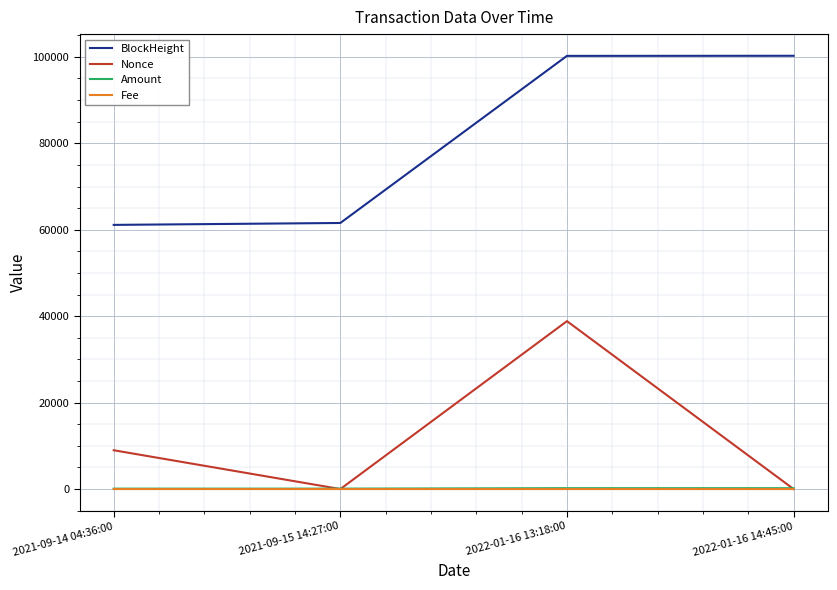

What is the average value of the BlockHeight series?

80786.8